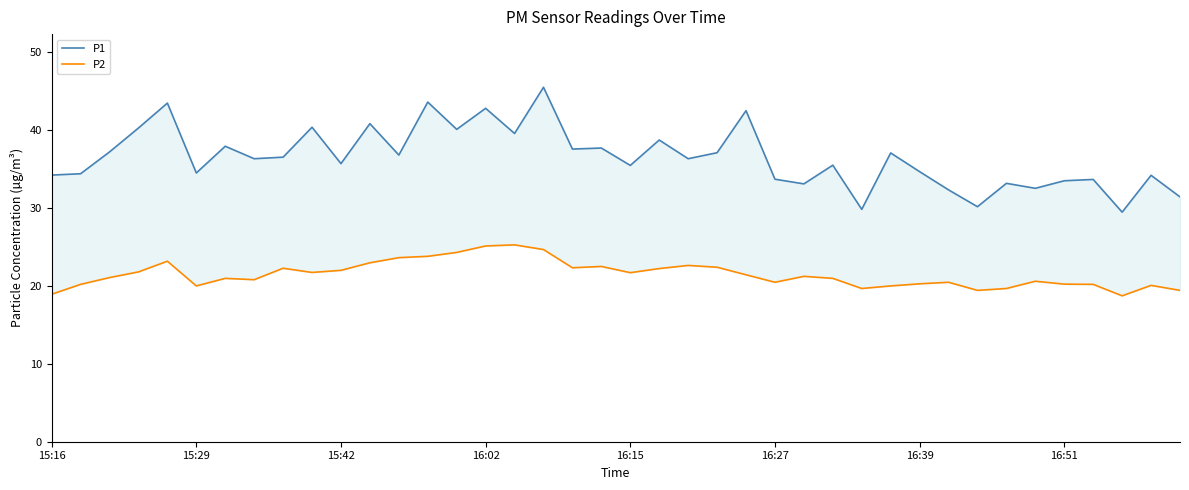

Is the value of P1 at 15:29 greater than the value of P2 at 25?

Yes